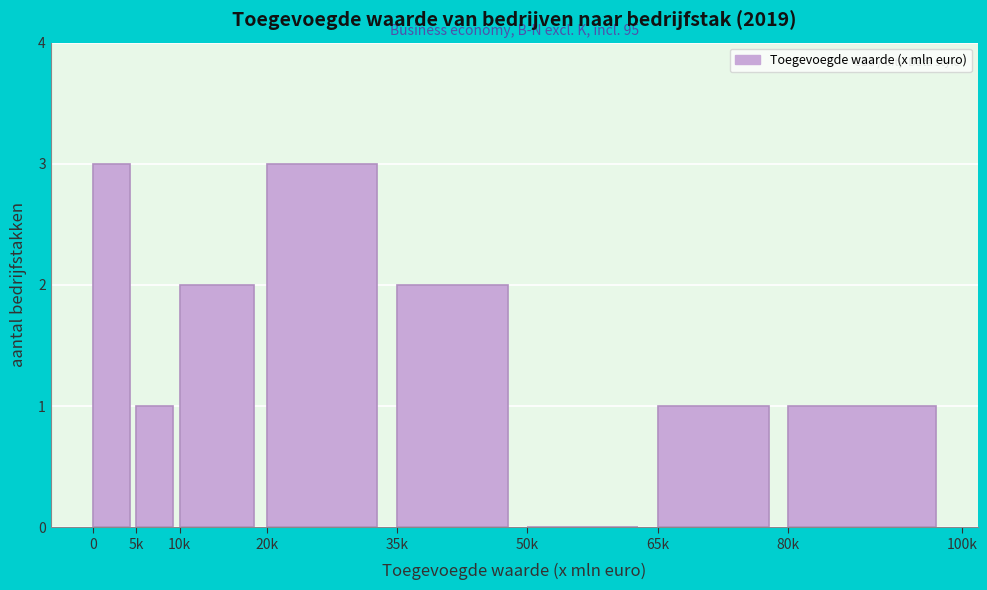

Reading left to right, transcribe all the data shown in this chart.

0=3	5k=1	10k=2	20k=3	35k=2	50k=0	65k=1	80k=1